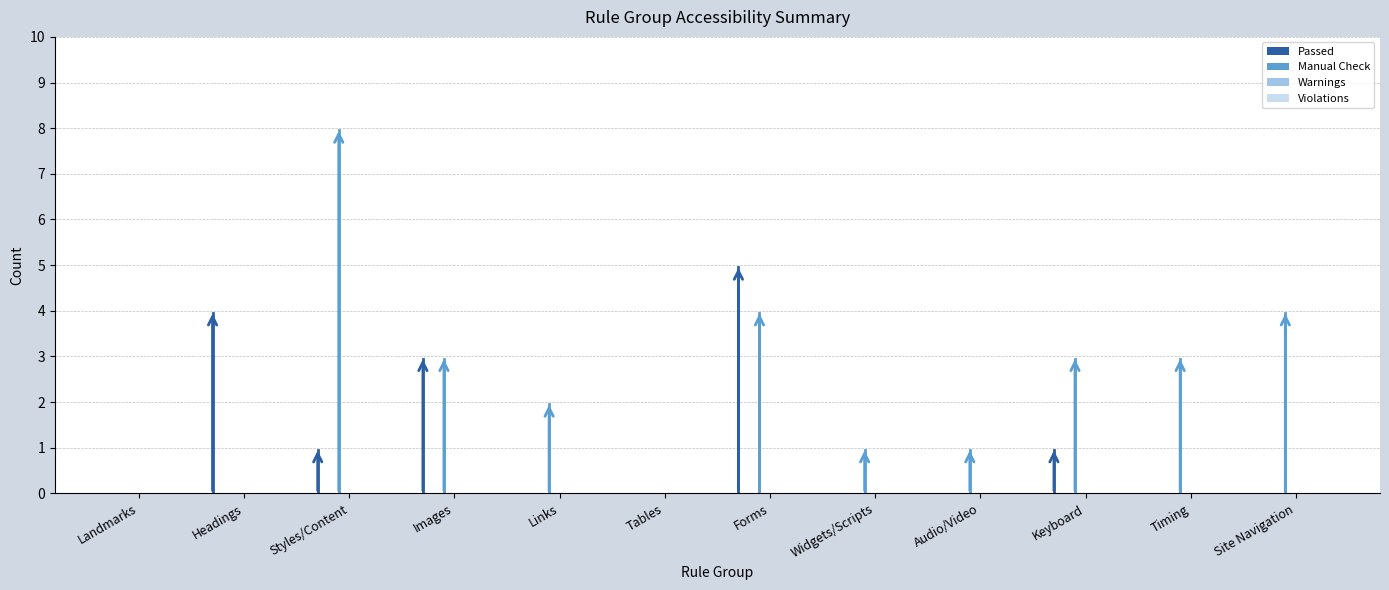

Is the value of Manual Check at Keyboard greater than the value of Passed at Headings?

No